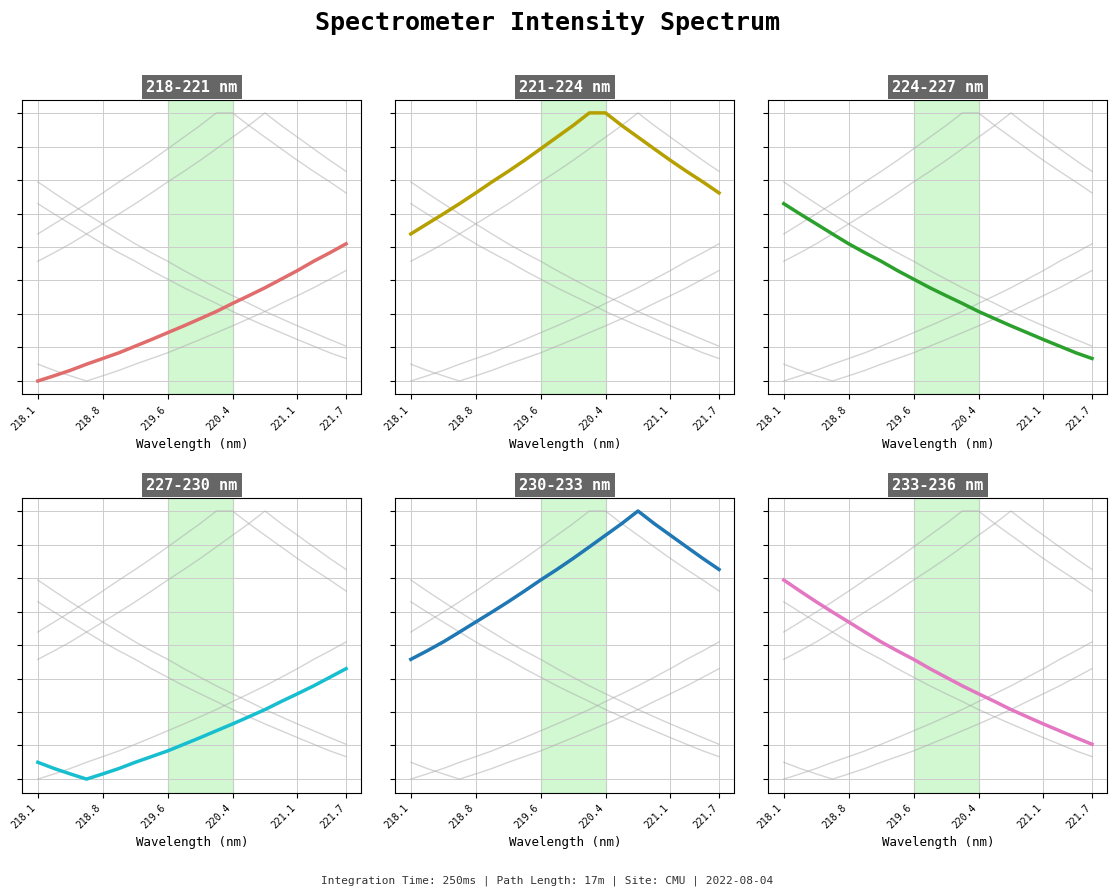

True or false: 227-230 nm and 221-224 nm cross at least once.

False